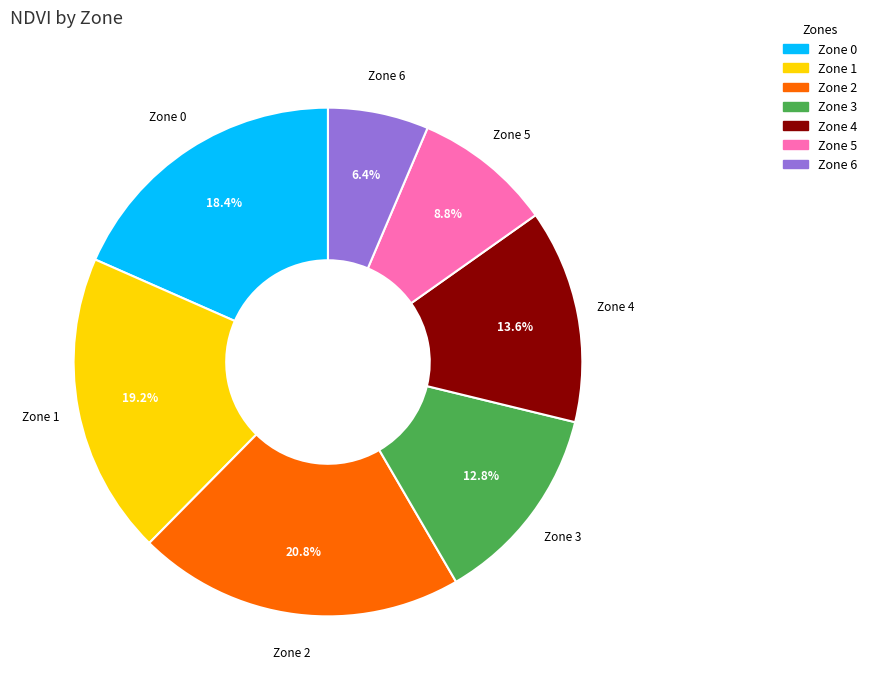

What is the ratio of the value at Zone 6 to the value at Zone 3?

0.5